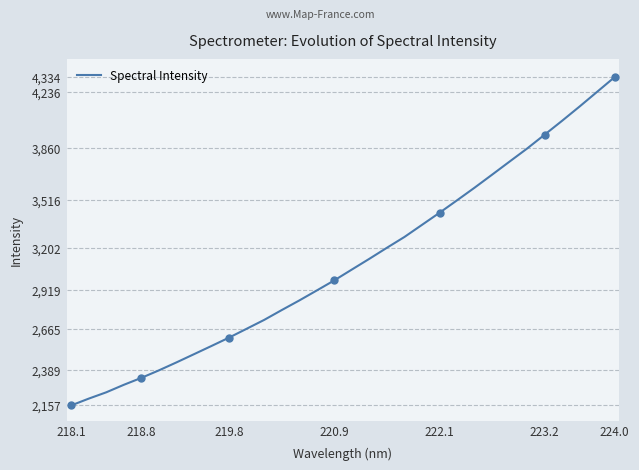

True or false: there are more than 1 points higher than both neighbors.

False